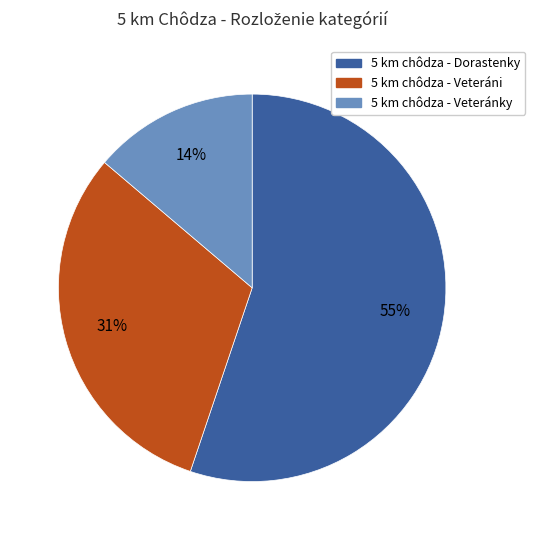

Count the number of slices in the pie.

3